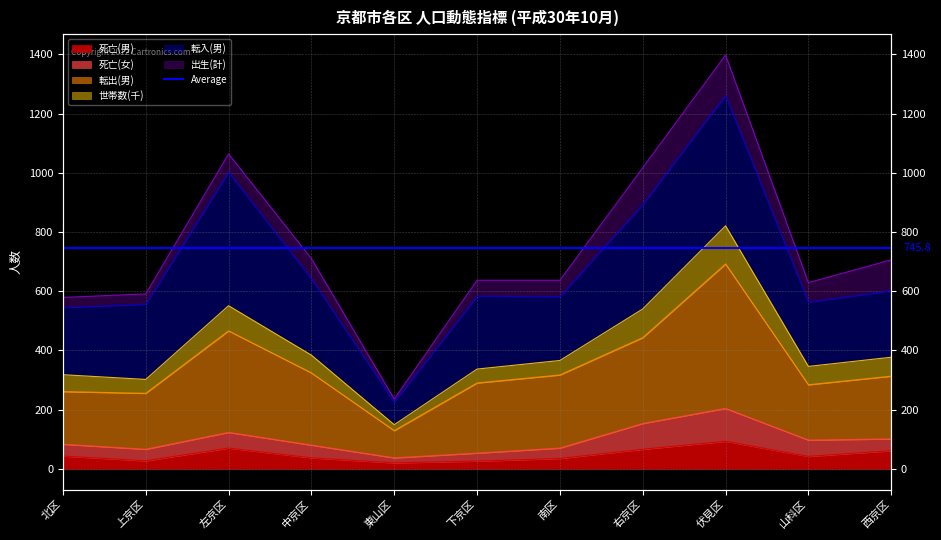

How many interior local valleys does the 転出(男) series have?

3